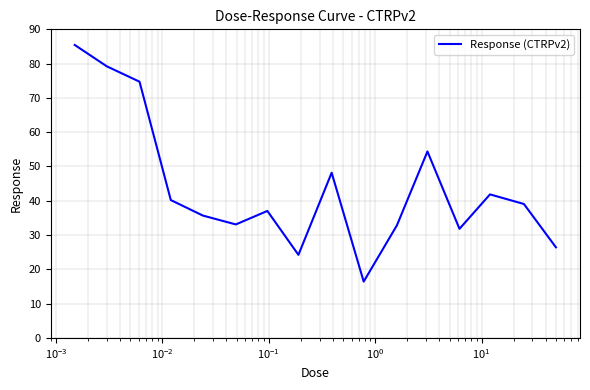

What is the smallest value displayed?

16.4